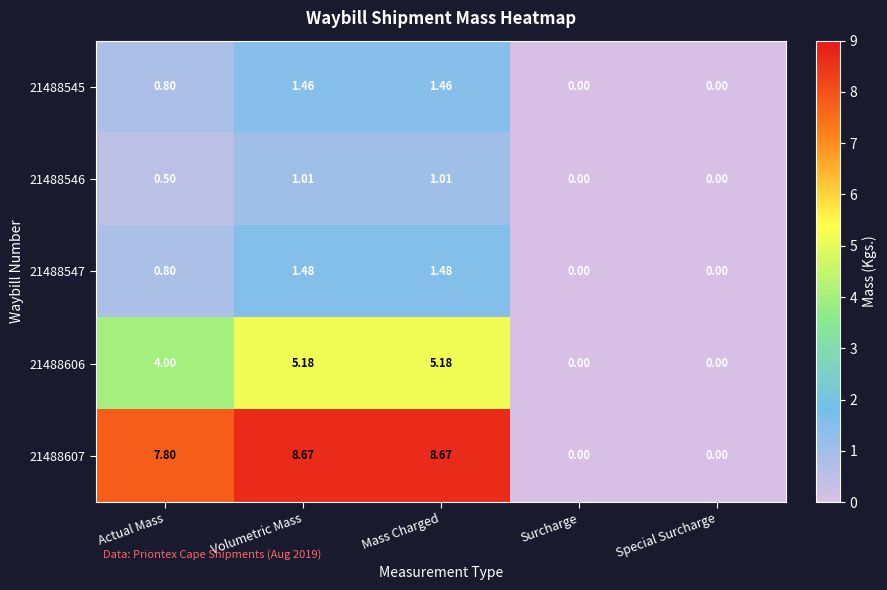

Is the value of 21488546 at Mass Charged greater than the value of 21488547 at Surcharge?

Yes